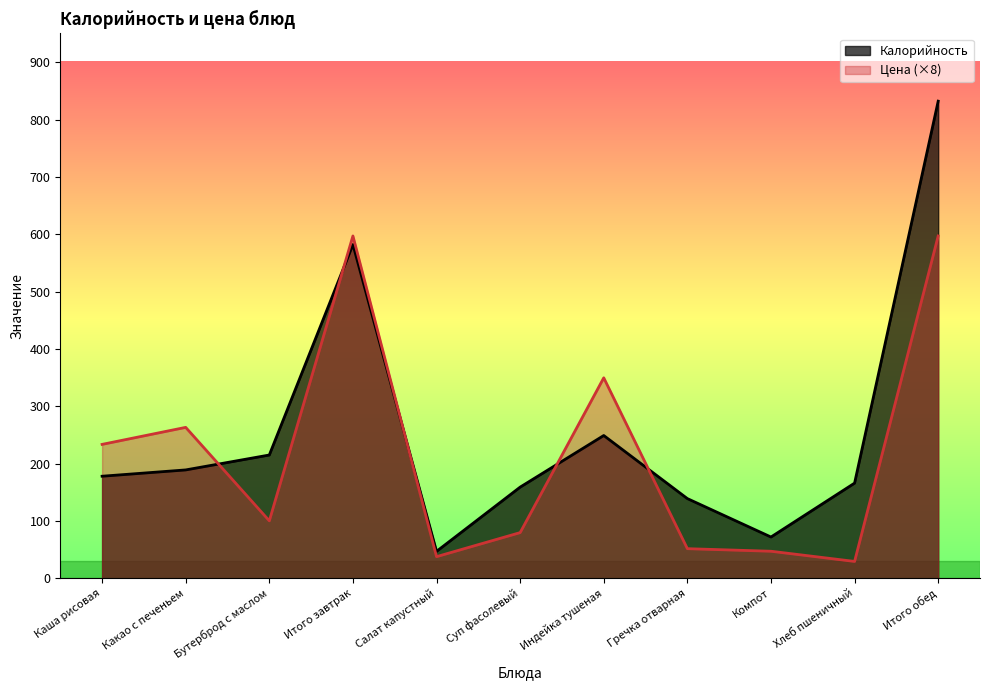

Which series has the largest total across all categories?

Калорийность